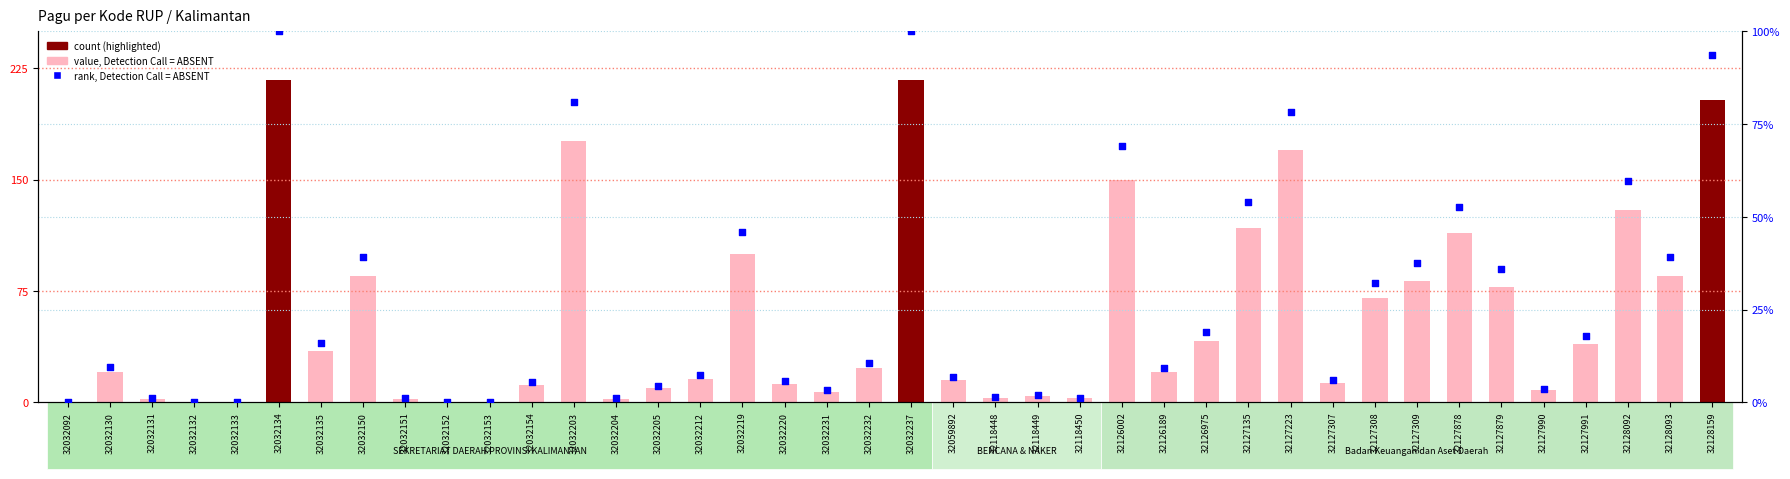

At which category is the sum across all series the highest?

32032237